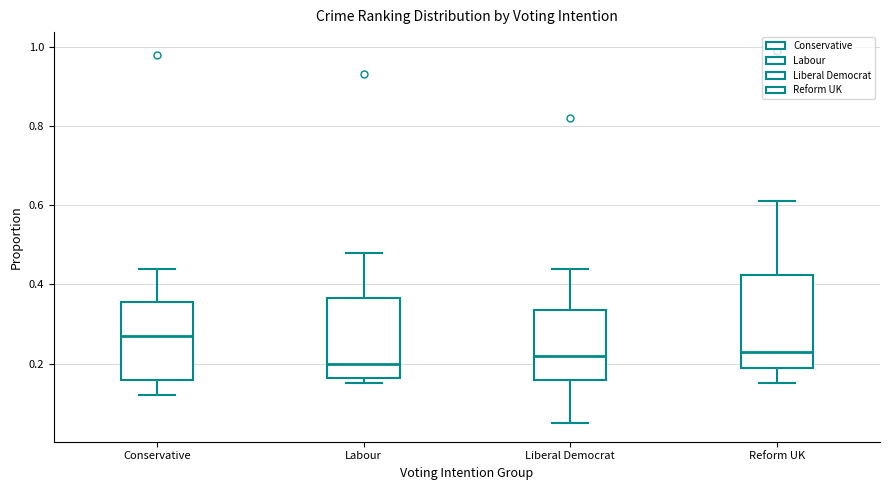

Where is the lower edge of the box for Labour on the y-axis? The values are not printed on the chart, so give them approximately, as read against the axis.

0.16